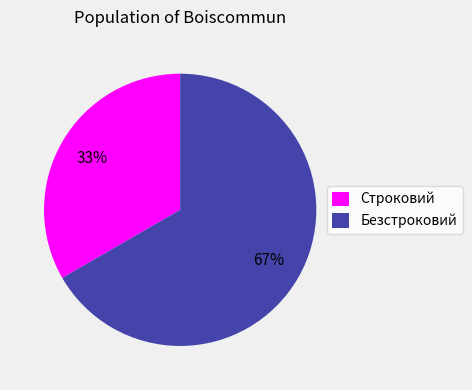

The Безстроковий slice represents 67% of the pie. True or false?

True